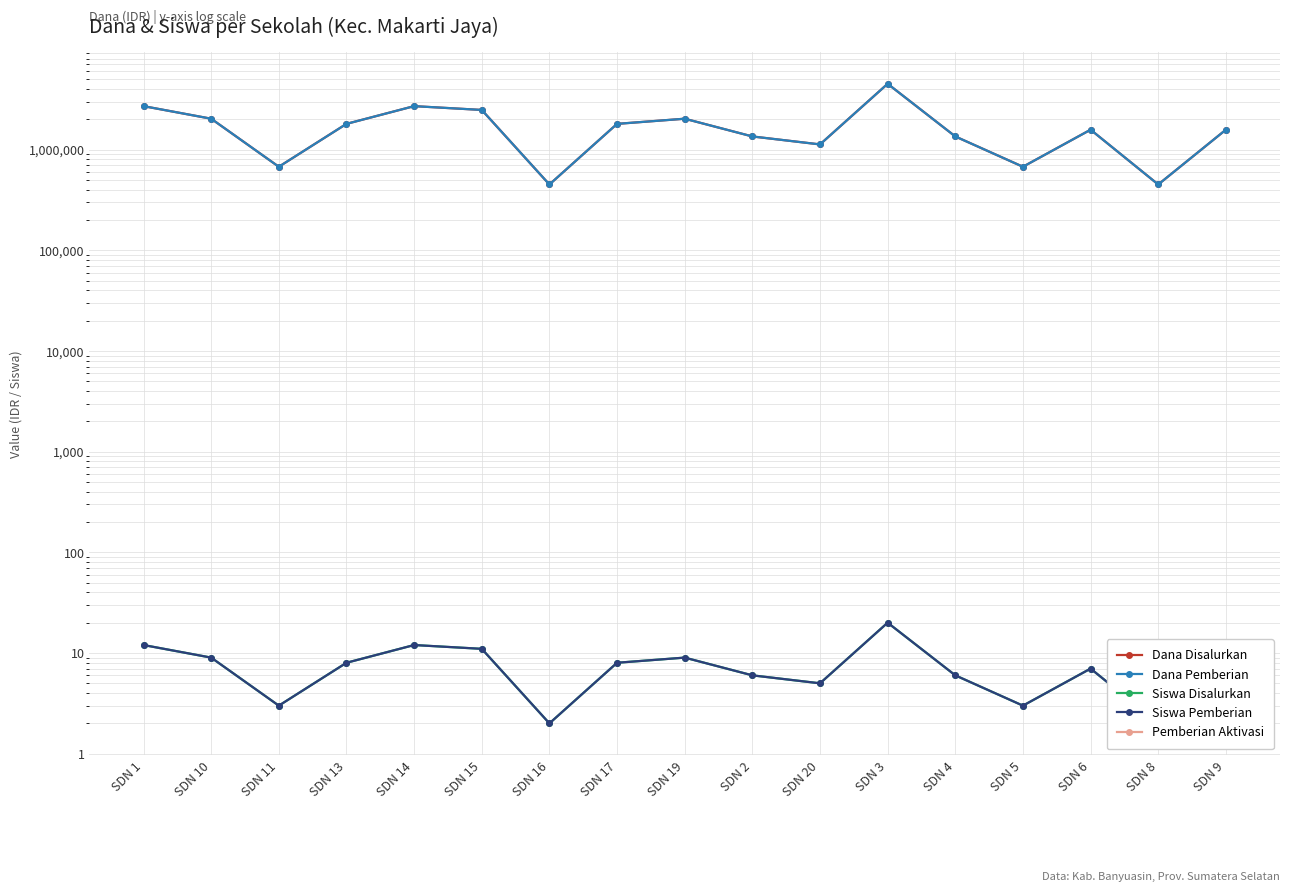

What is the sum of all Siswa Disalurkan values?

130